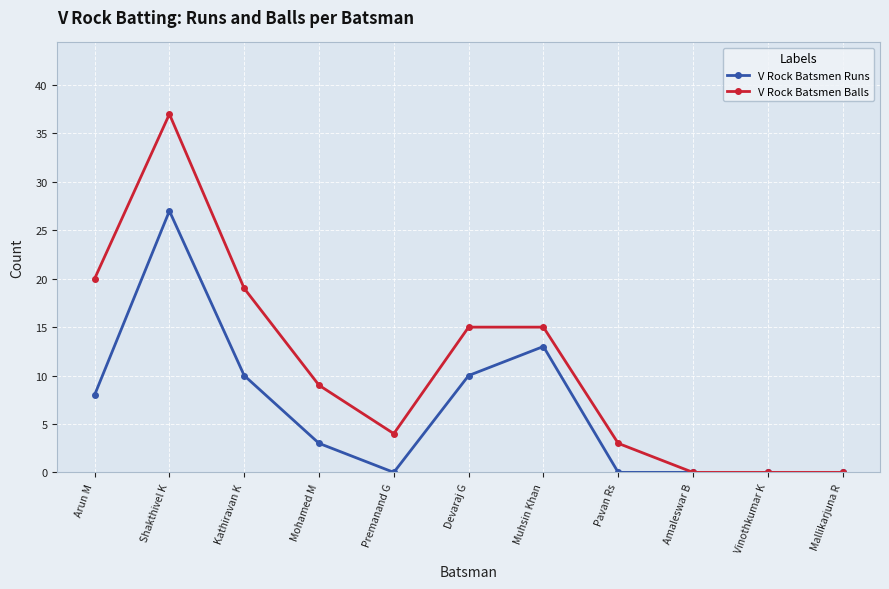

Reading left to right, extract all data points from this chart.

V Rock Batsmen Runs: 8	27	10	3	0	10	13	0	0	0	0
V Rock Batsmen Balls: 20	37	19	9	4	15	15	3	0	0	0